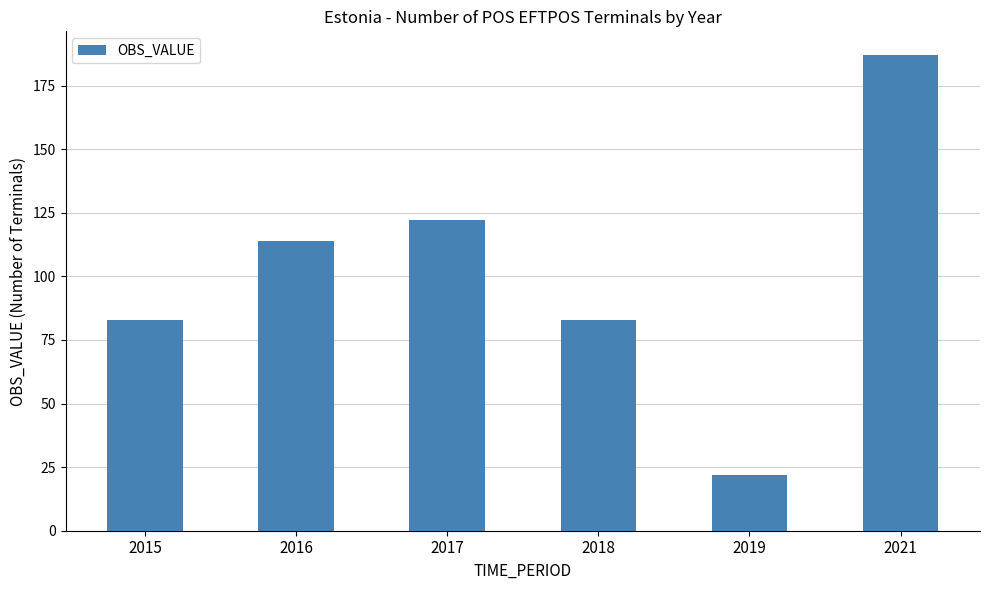

Reading right to left, what are all the values shown in this chart?

2021=187	2019=22	2018=83	2017=122	2016=114	2015=83